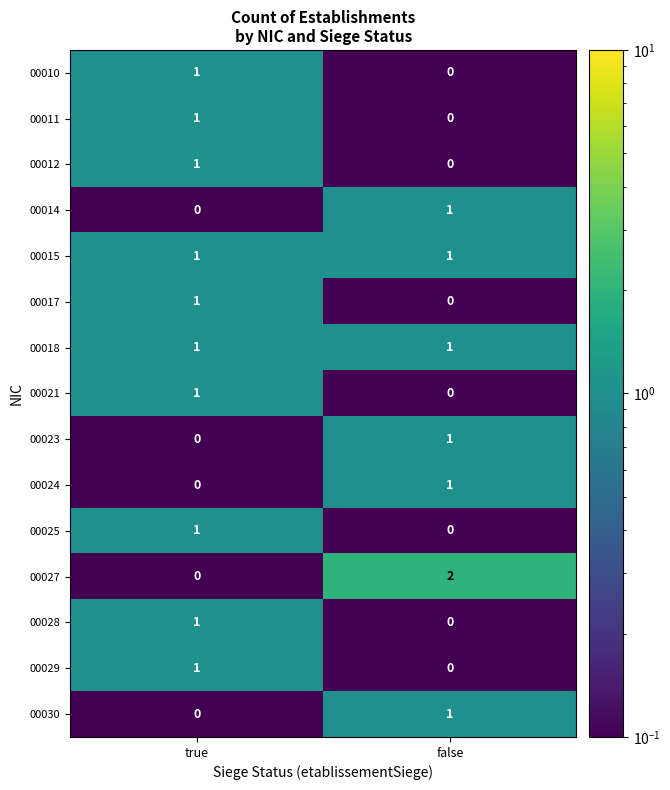

What is the difference between the highest and lowest values at false?

2.0